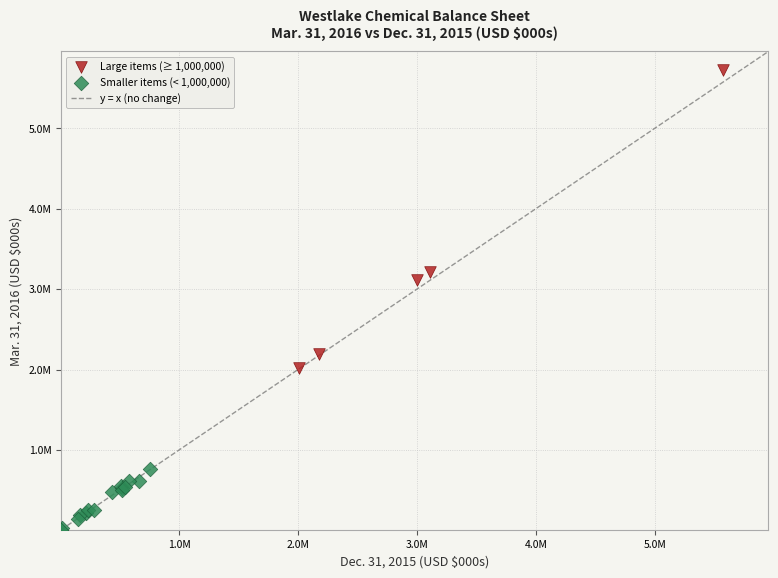

Which series reaches the minimum Y coordinate?

Smaller items (< 1,000,000)